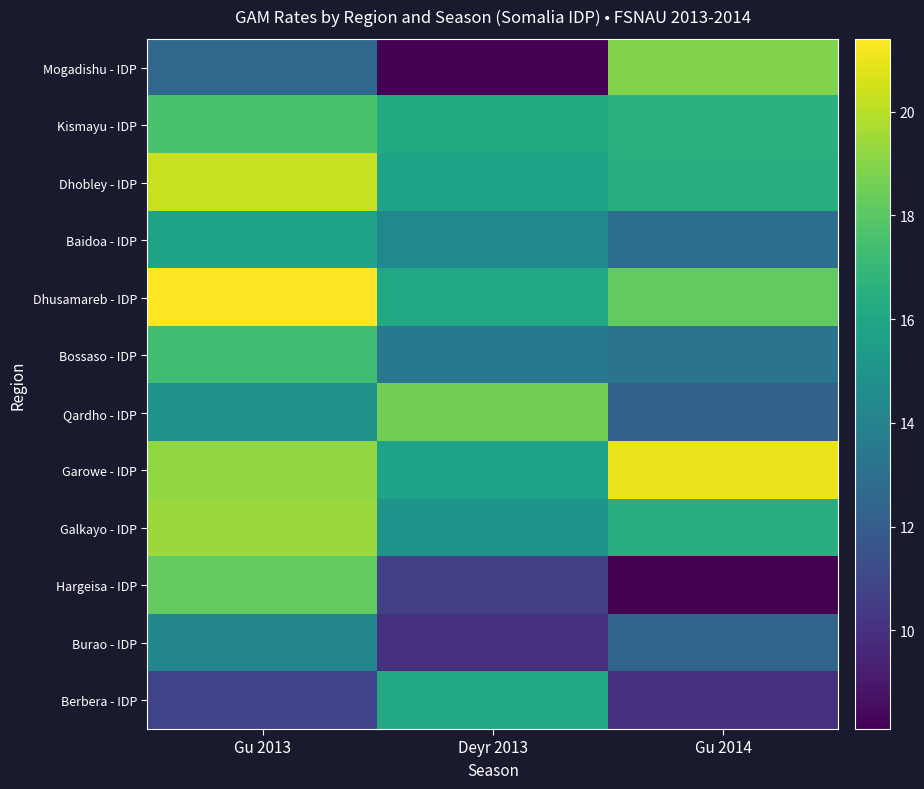

Which category has the highest value across all series?

Gu 2013